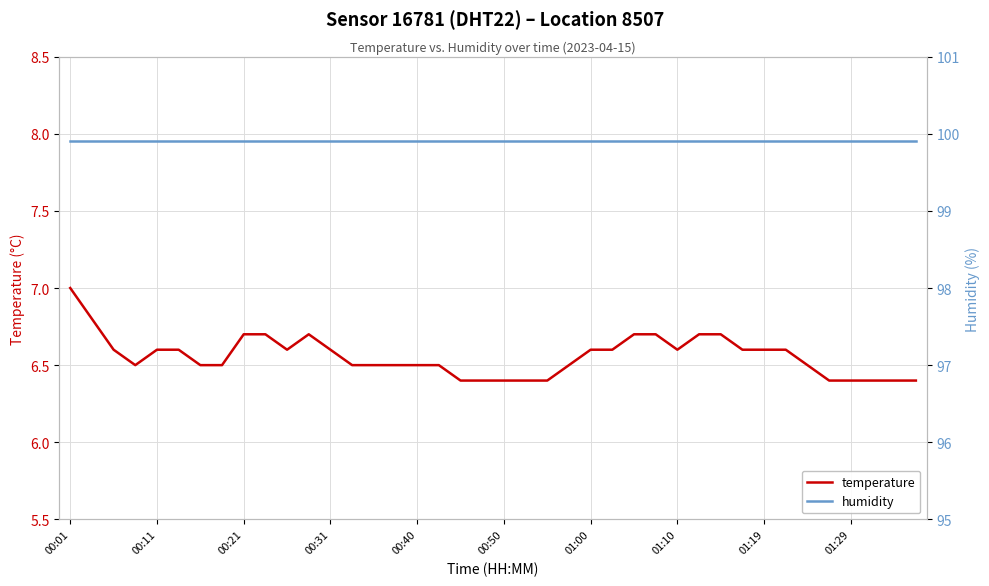

What is the lowest value of the temperature series?

6.4